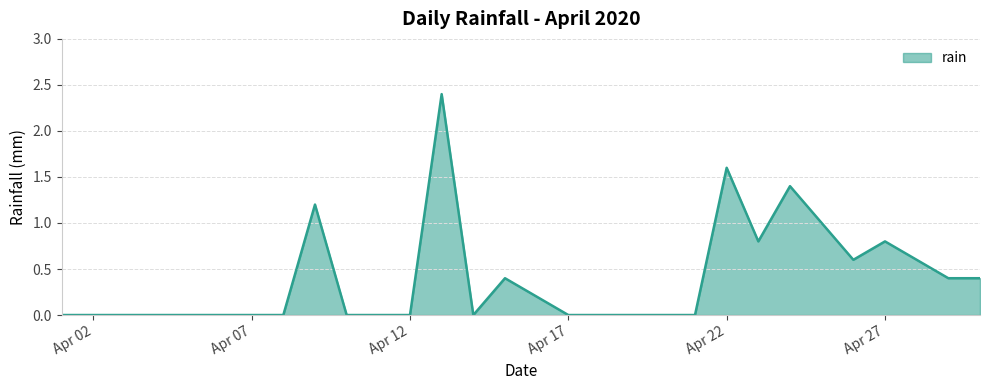

What is the maximum value shown in the chart?

2.4